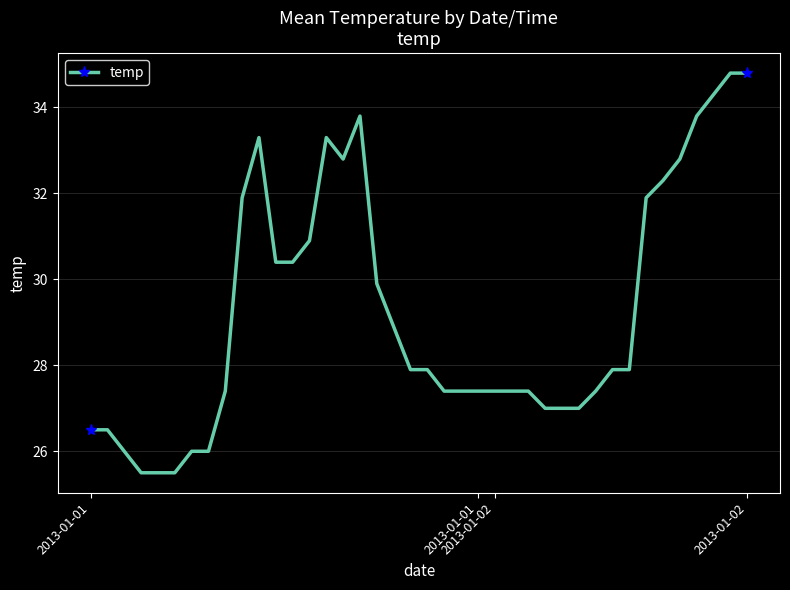

What is the greatest value displayed?

34.8